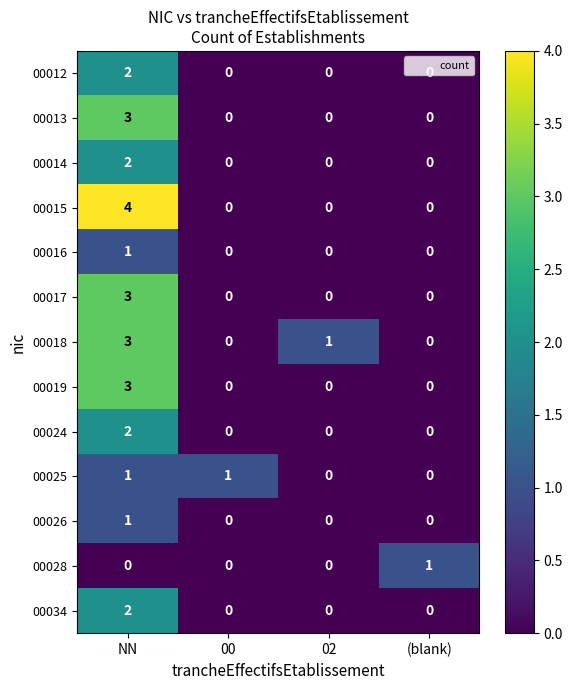

At which category is the sum across all series the highest?

NN